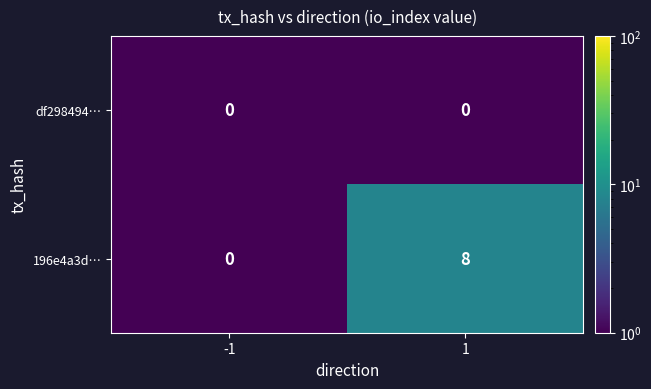

At how many categories does at least one series exceed 3?

1